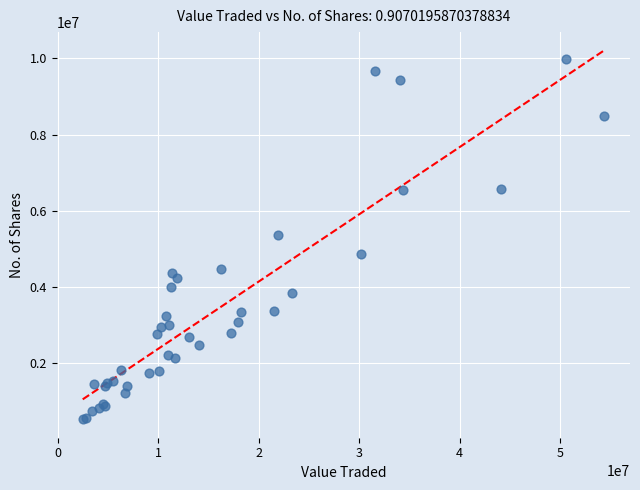

What Y value in the scatter plot is closest to 5246812?

5363950